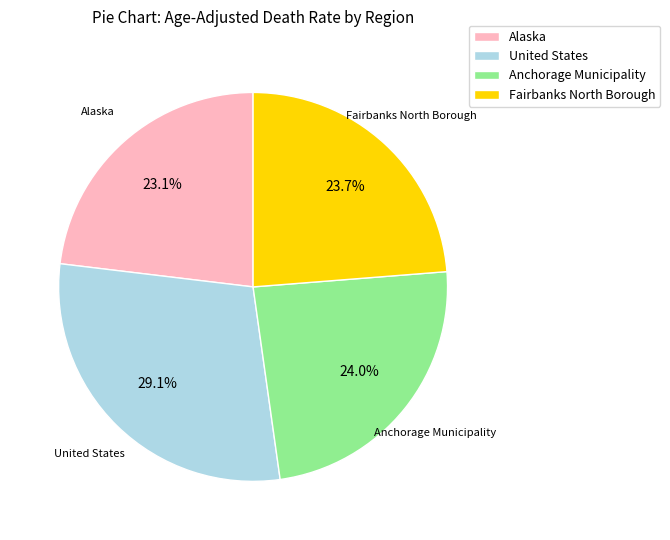

Is there any slice that represents more than half of the pie?

No